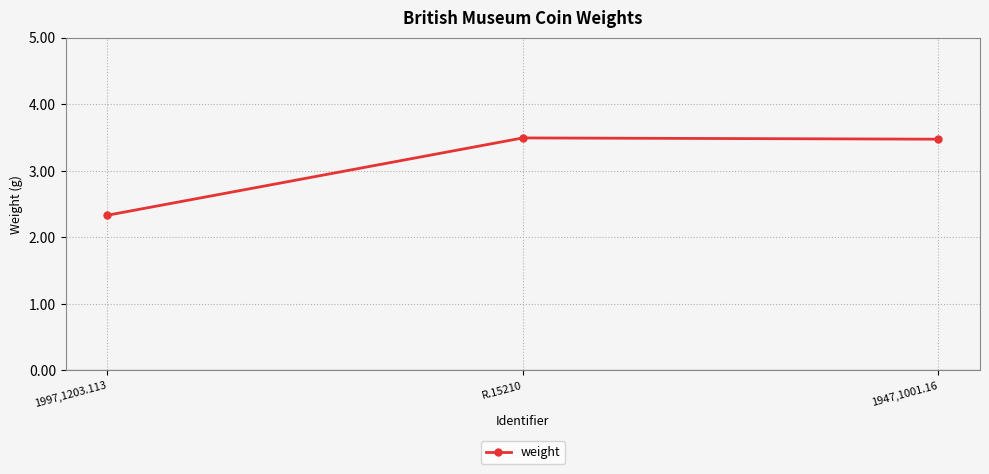

What is the smallest value displayed?

2.3